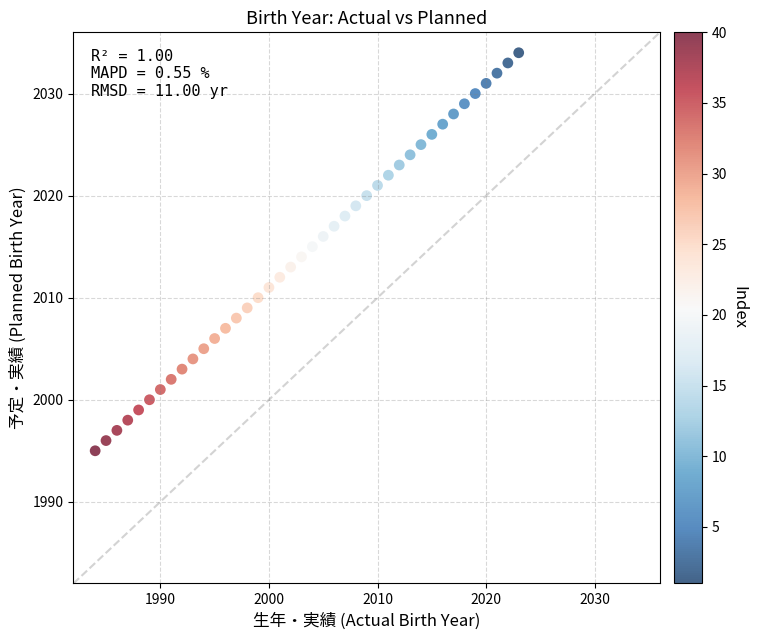

What is the range of Y values (max minus min)?

39